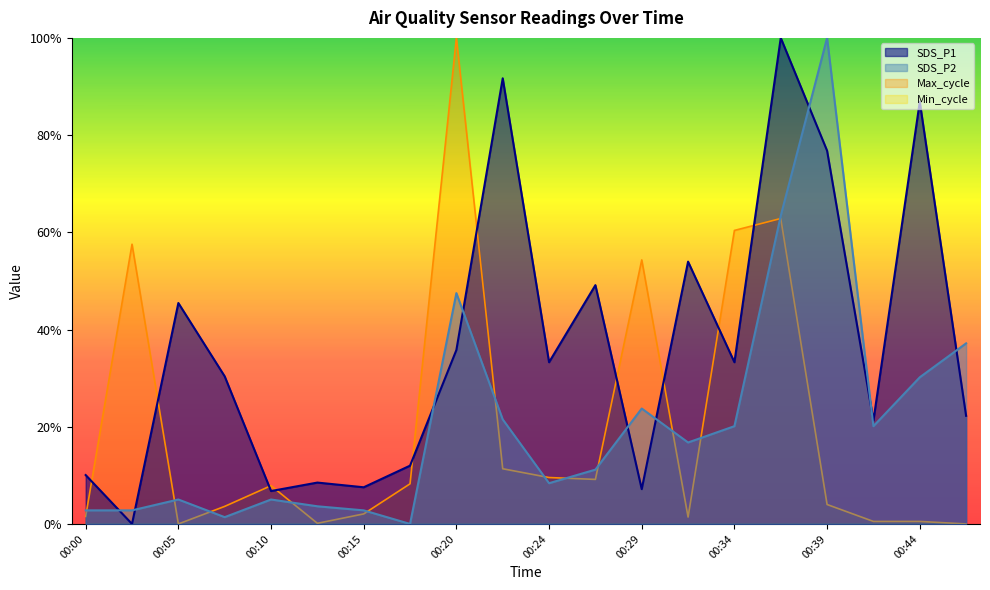

Does the chart have visible grid lines?

No